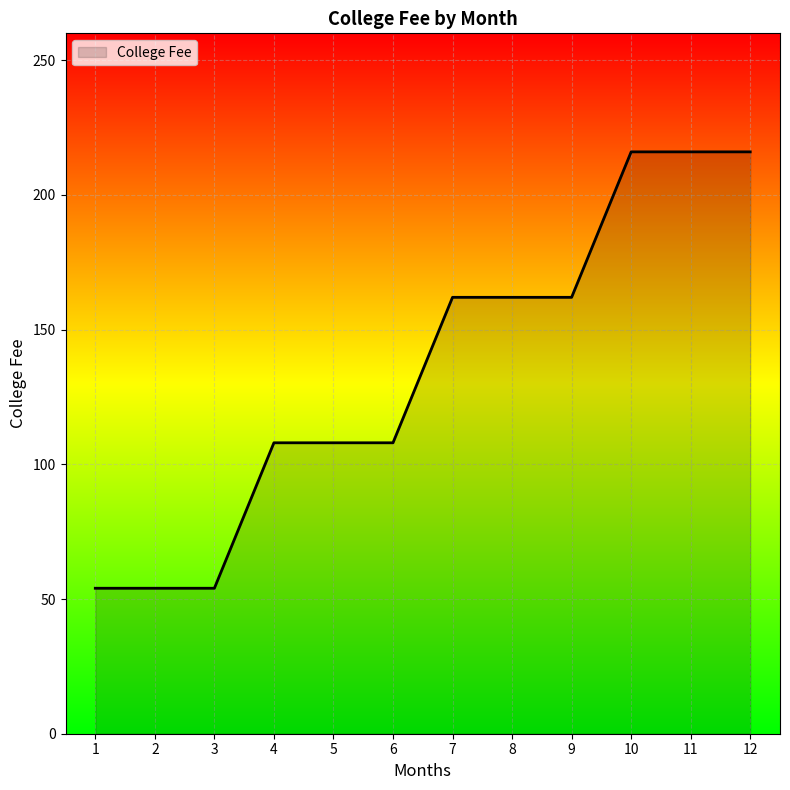

Reading left to right, list all the values displayed in this chart.

1=54	2=54	3=54	4=108	5=108	6=108	7=162	8=162	9=162	10=216	11=216	12=216